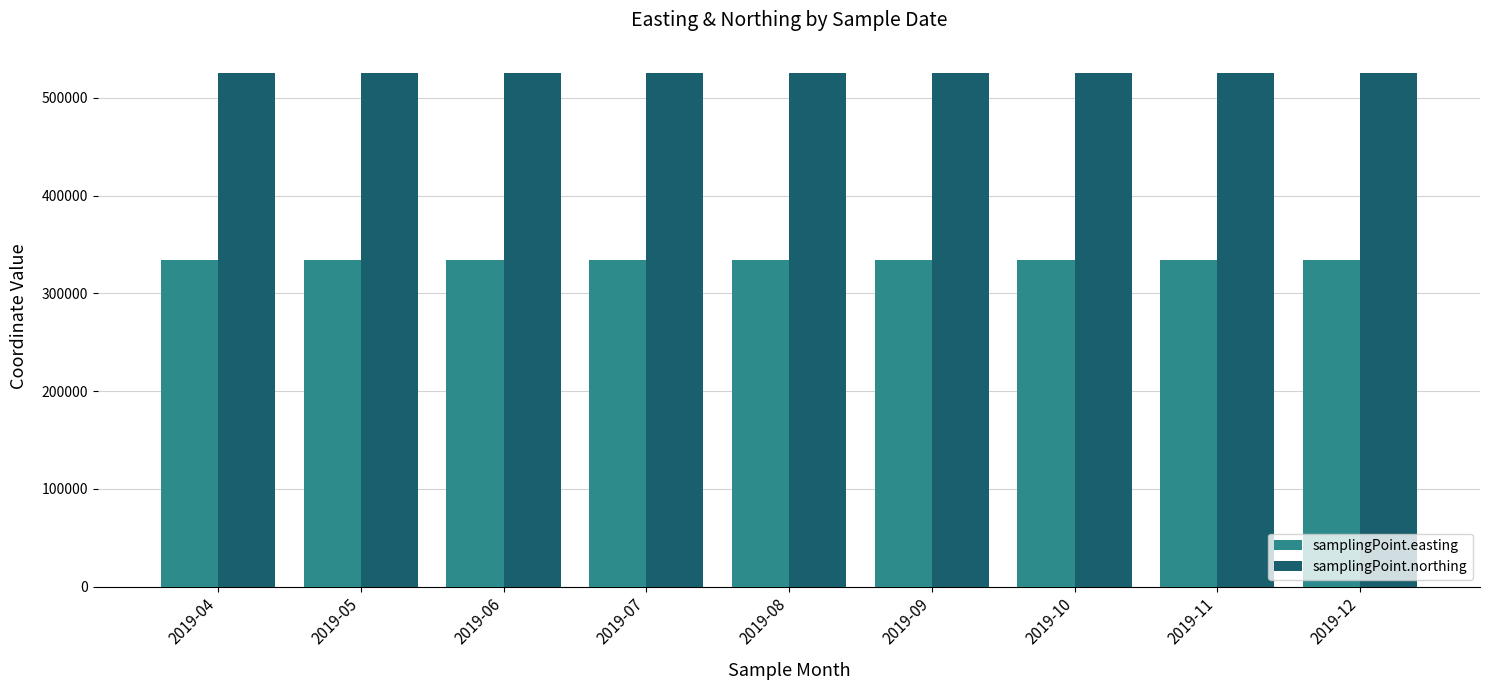

How many groups of bars are there?

9